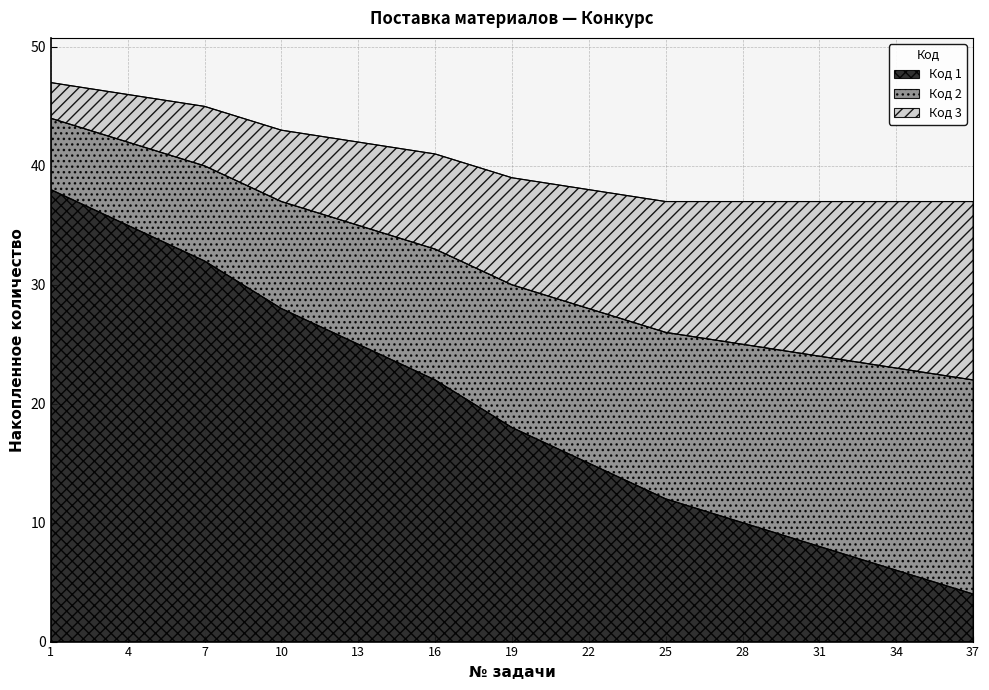

Is it true that Код 1 equals 8 at 31?

True